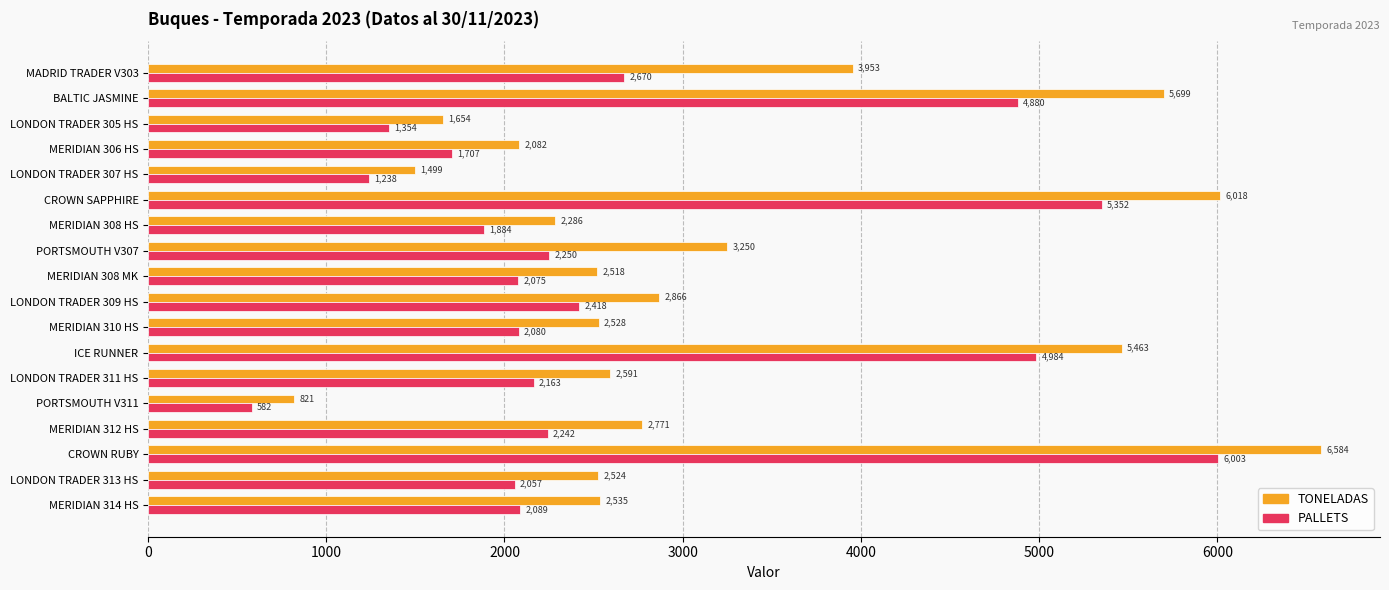

What is the difference between the maximum and minimum values in the PALLETS series?

5421